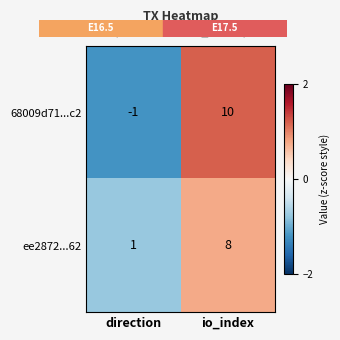

Count the number of data series in this chart.

2